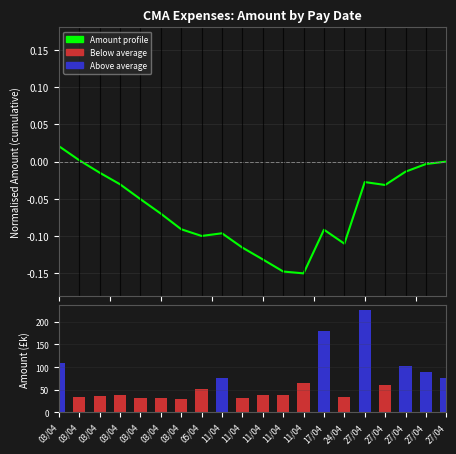

What is the difference between the Amount profile values at 27/04 and 03/04?

0.1